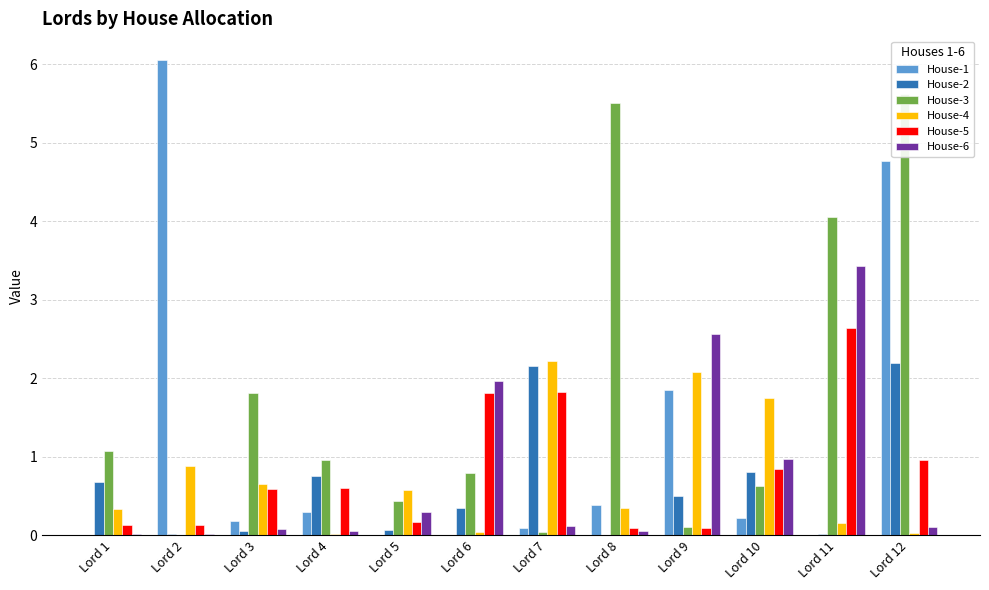

What is the highest value of the House-1 series?

6.1